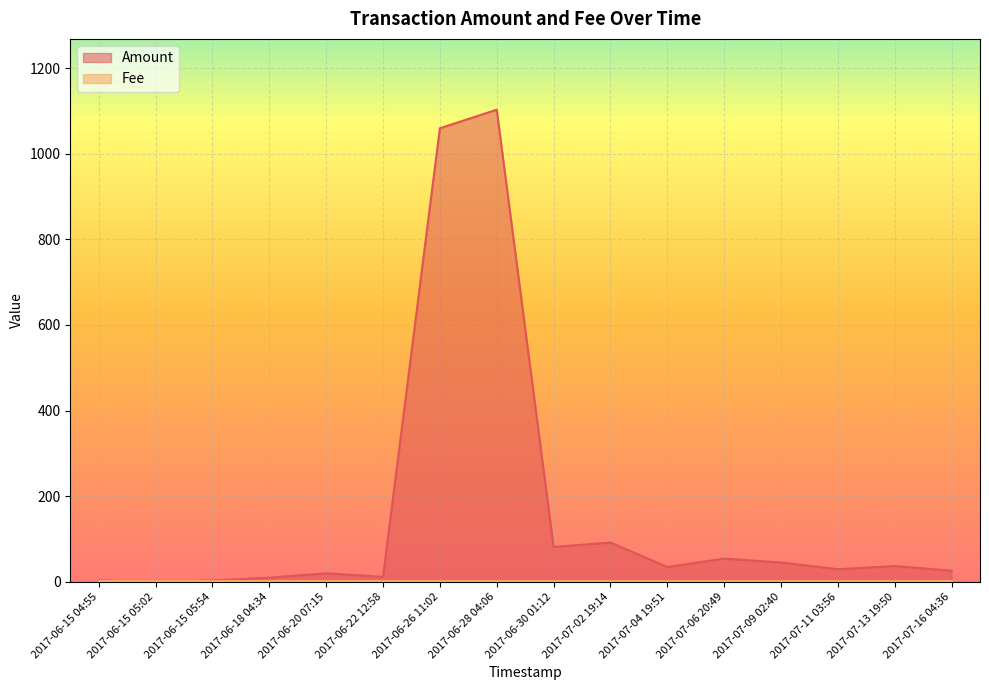

What is the difference between the maximum and second lowest values?

1100.0